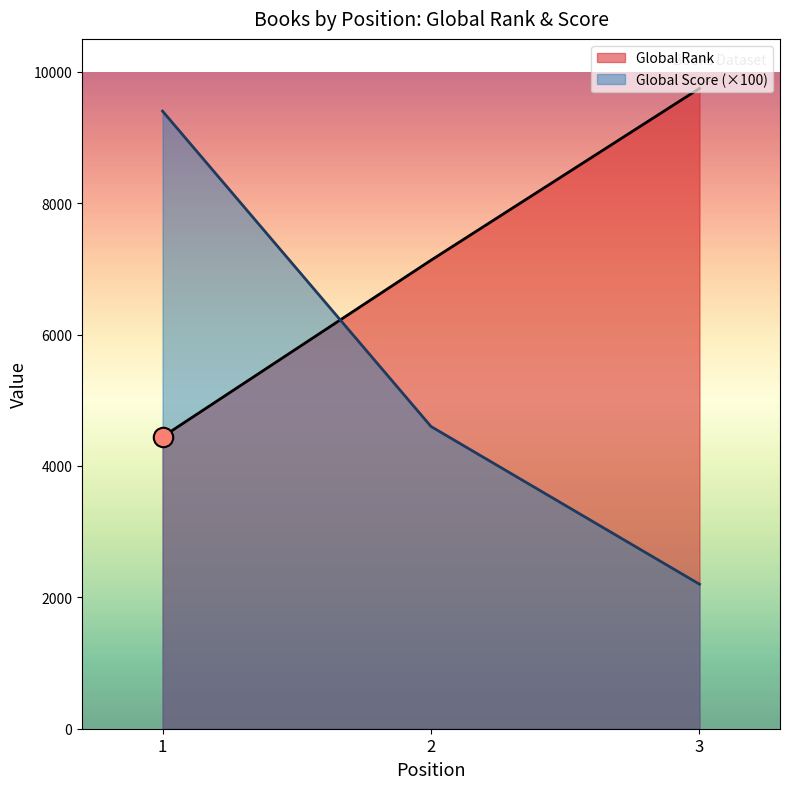

Read the Global Rank value at 3.

9746